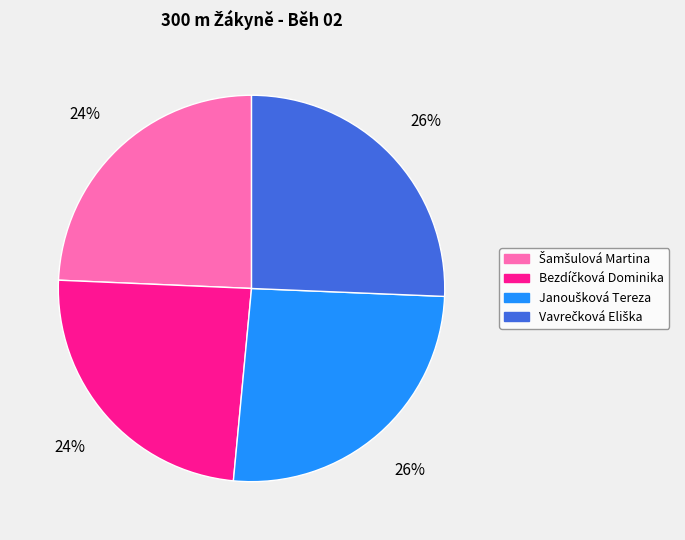

Does any single category account for the majority?

No